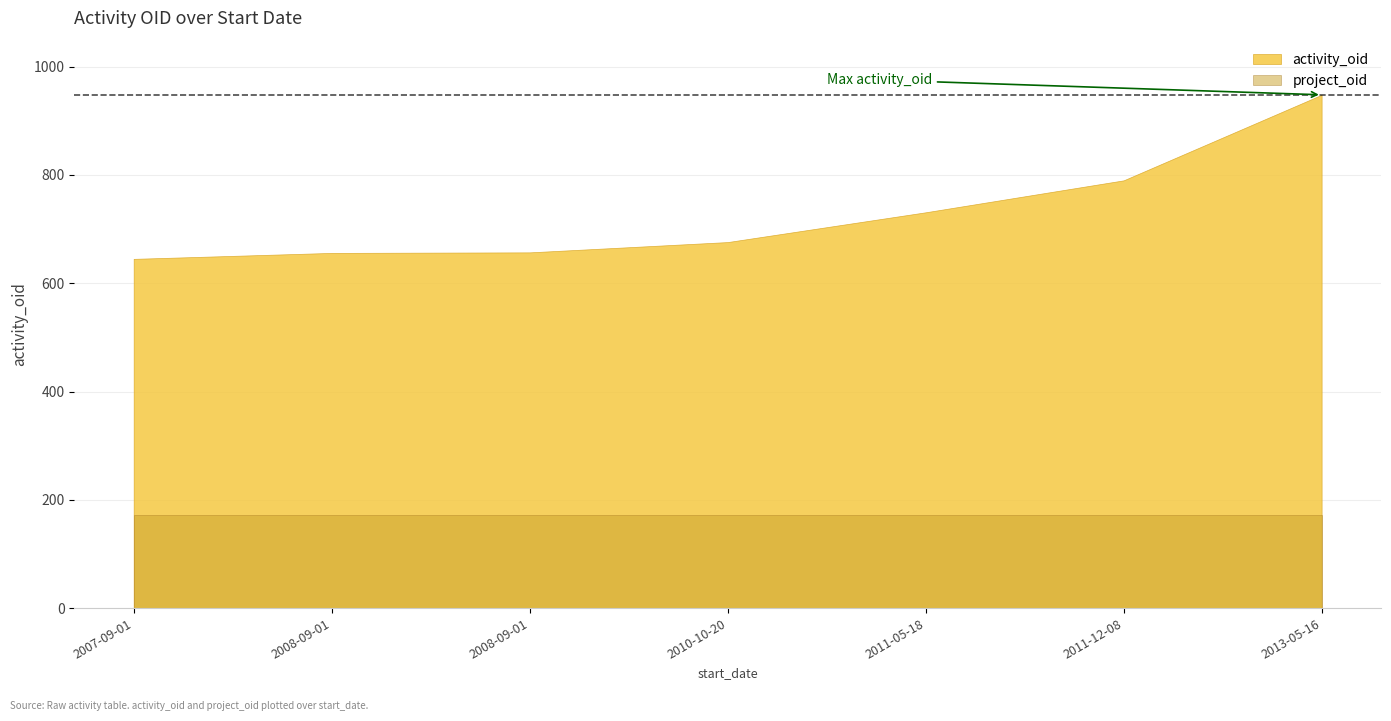

True or false: project_oid and activity_oid intersect in this chart.

False